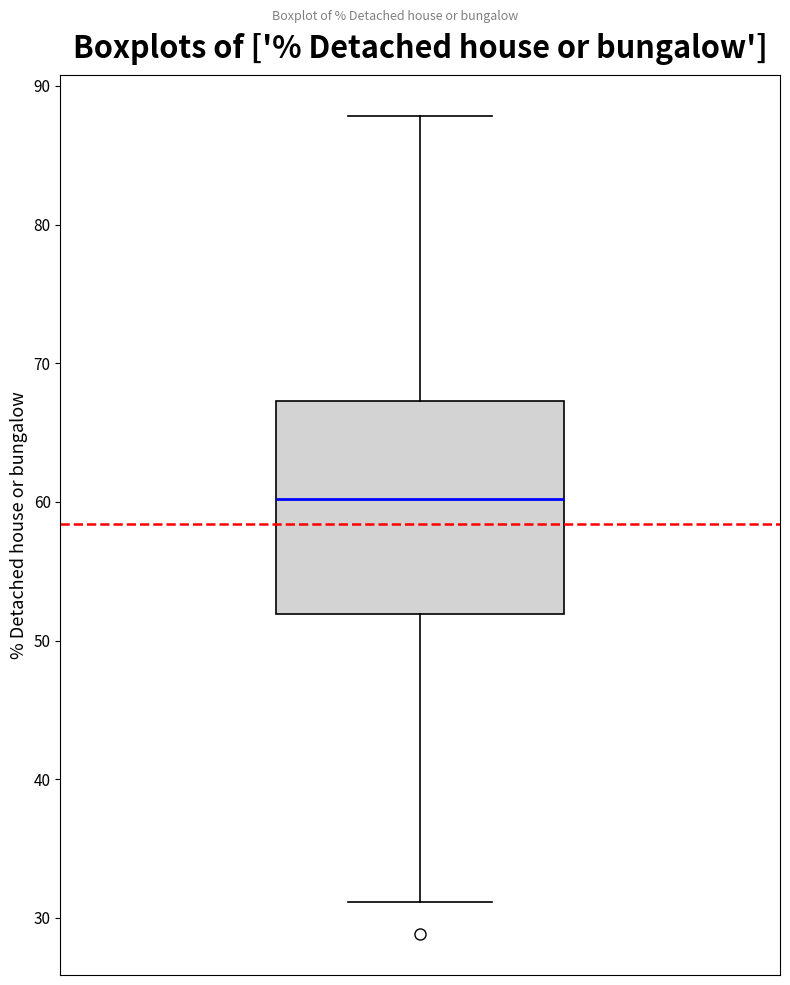

Transcribe this box plot: give where the median line is, the range the box spans, and where the two whiskers end, as read against the y-axis. The values are not printed on the chart, so give them approximately, as read against the axis.

median 60, box 52 to 67, whiskers 31 to 88